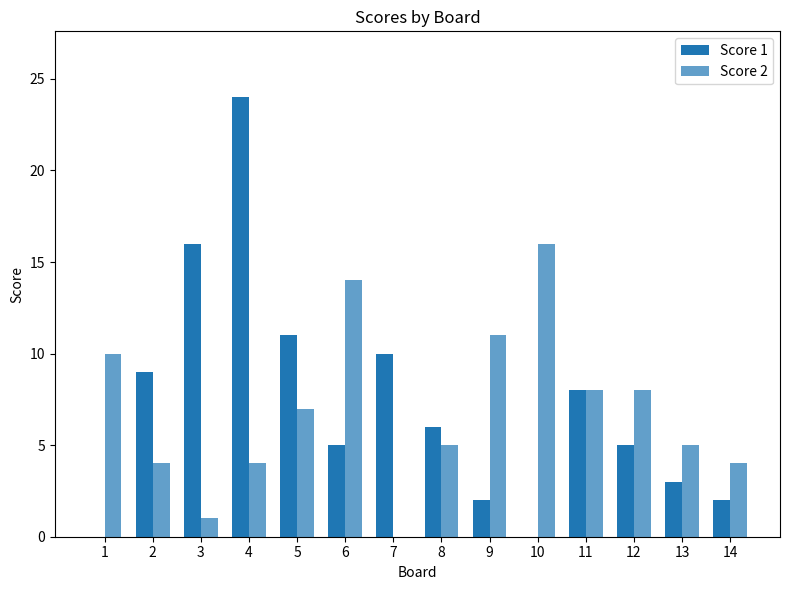

How many positive values does the Score 2 series have?

13